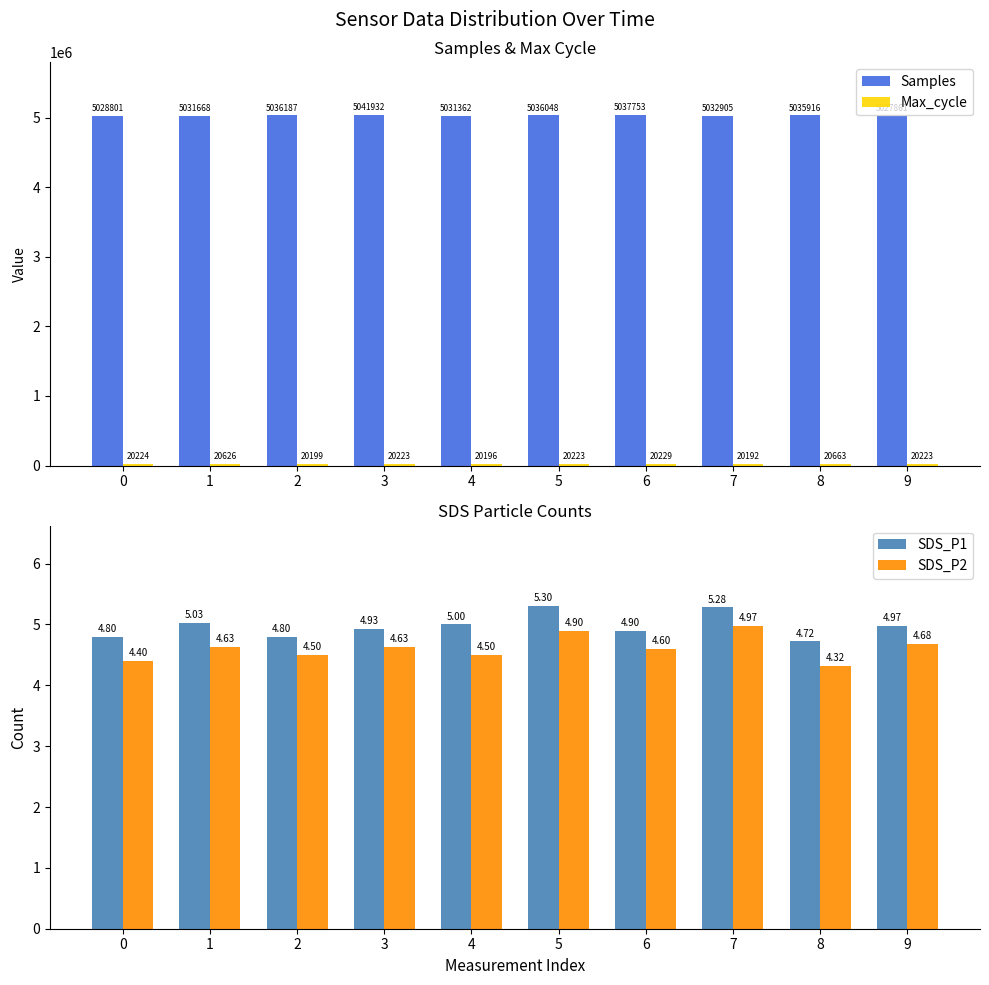

Rank the series by their maximum value, from highest to lowest.

Samples, Max_cycle, SDS_P1, SDS_P2